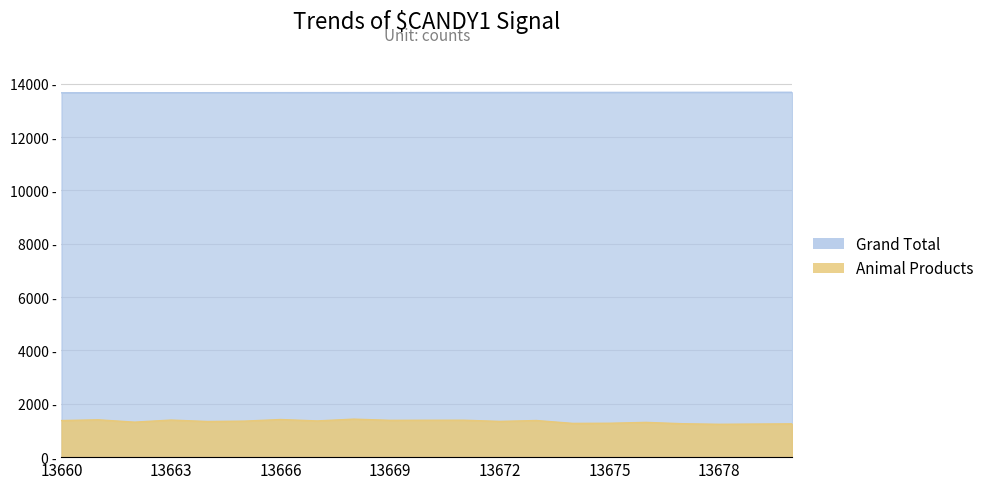

What is the value of the Grand Total point at the 13th from the left?

13672